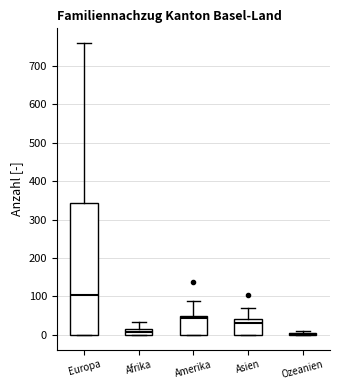

Which box is the tallest, from its lower edge to its upper edge?

Europa